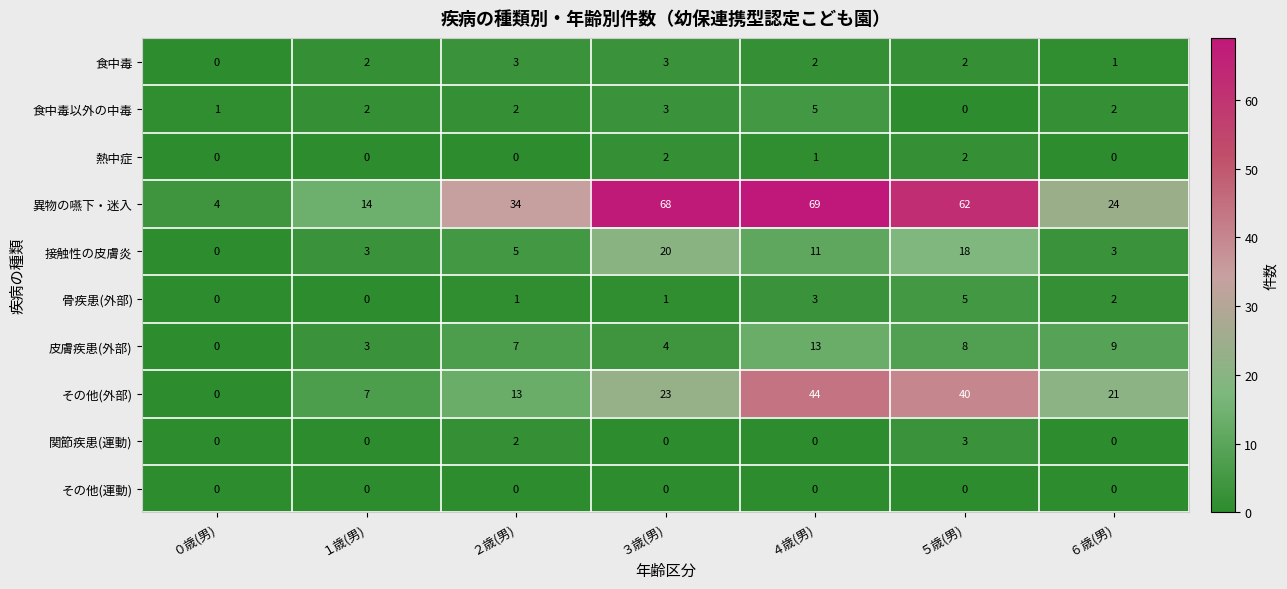

What is the greatest value displayed?

69